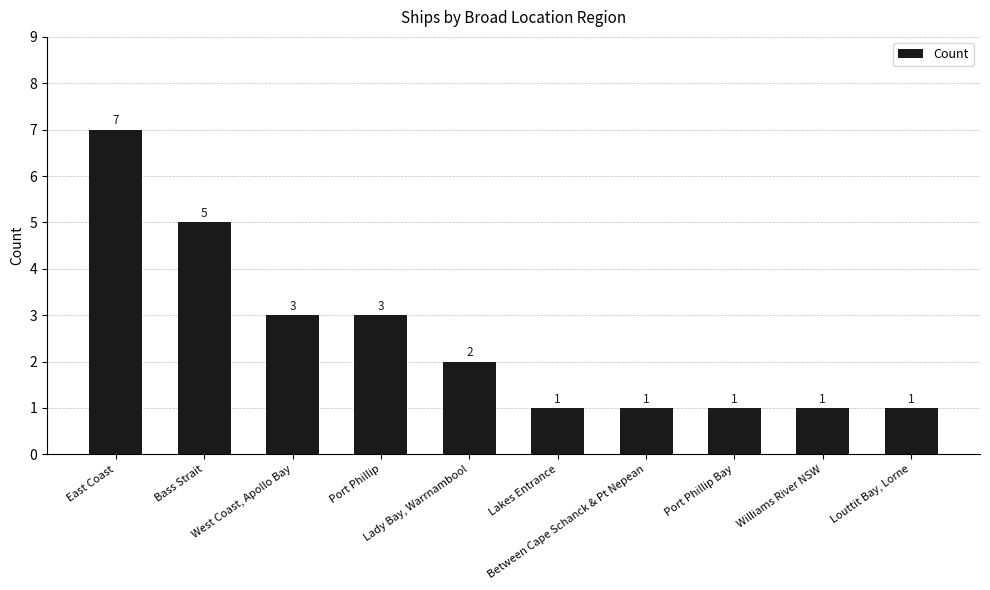

Count the values in the range 1 to 3.

8